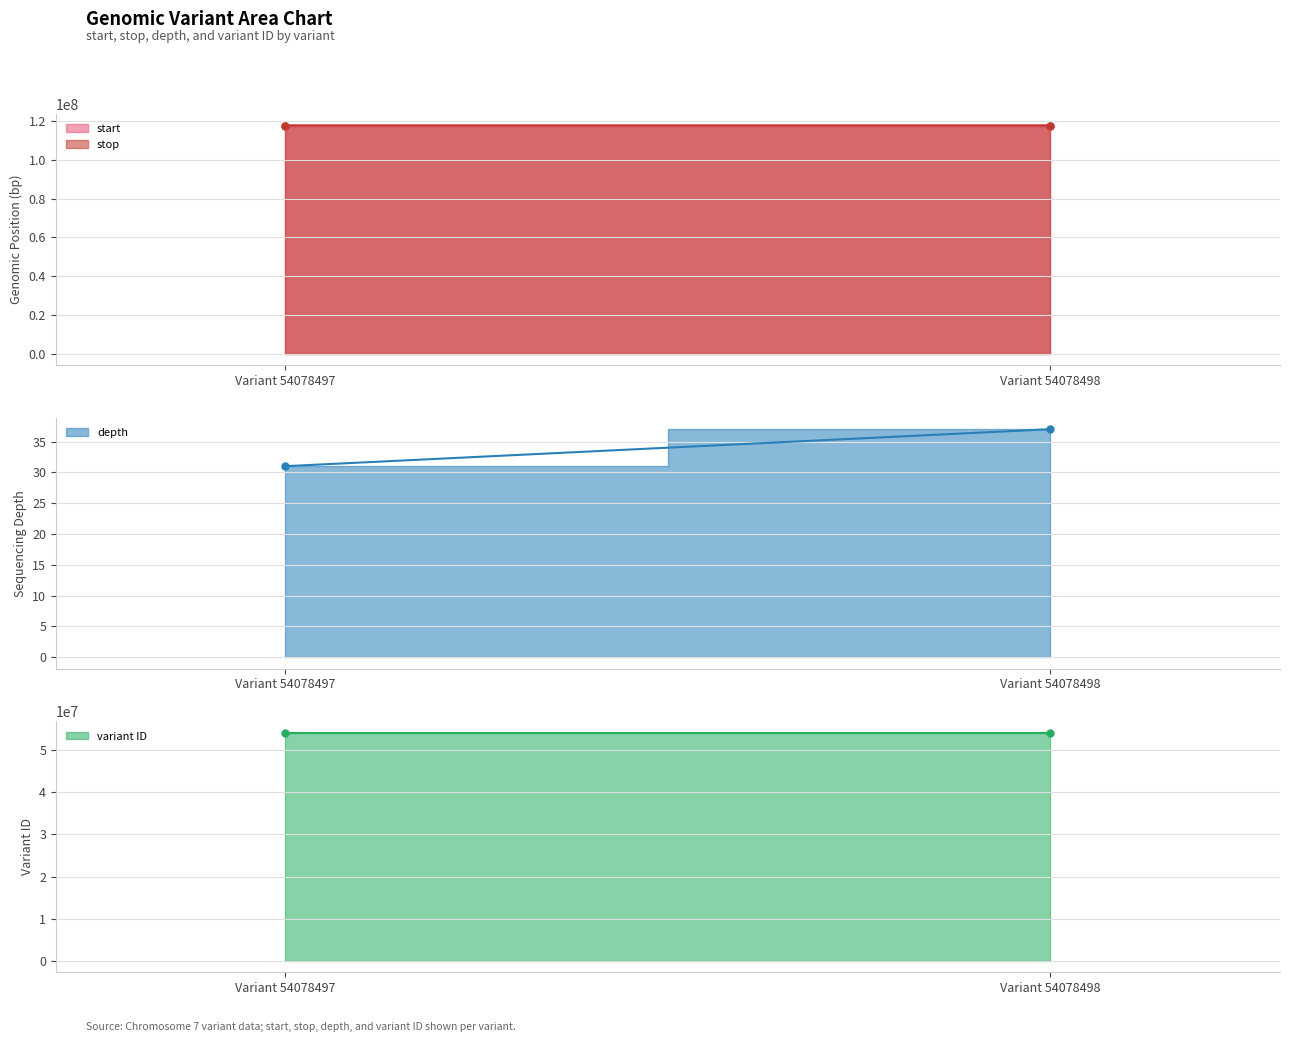

How many data points does each series have?

2